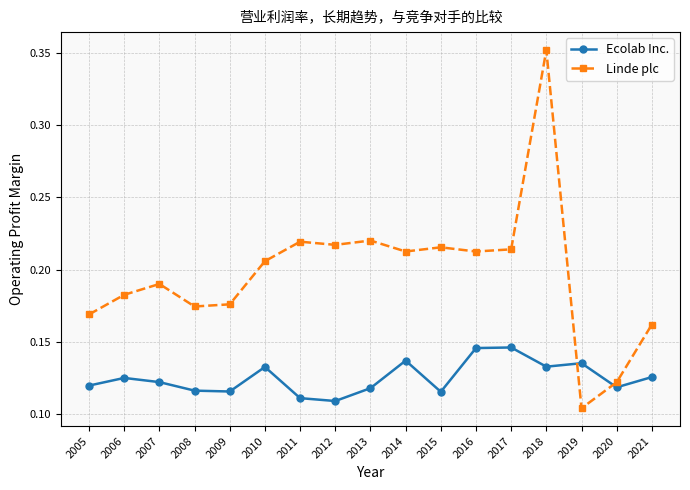

Which series has the largest range (max minus min)?

Linde plc